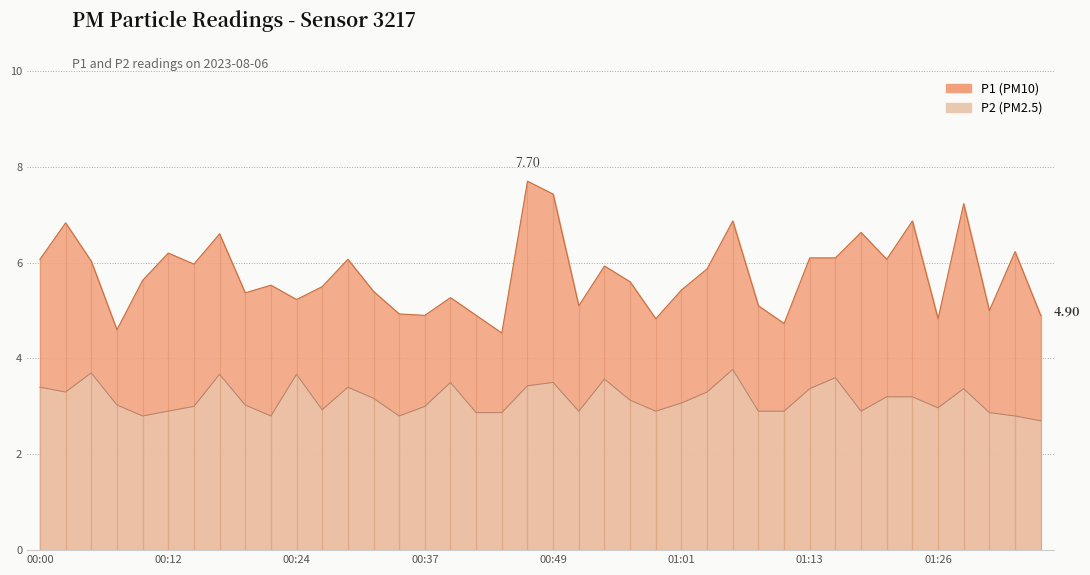

List the series in order of their peak value, lowest first.

P2, P1